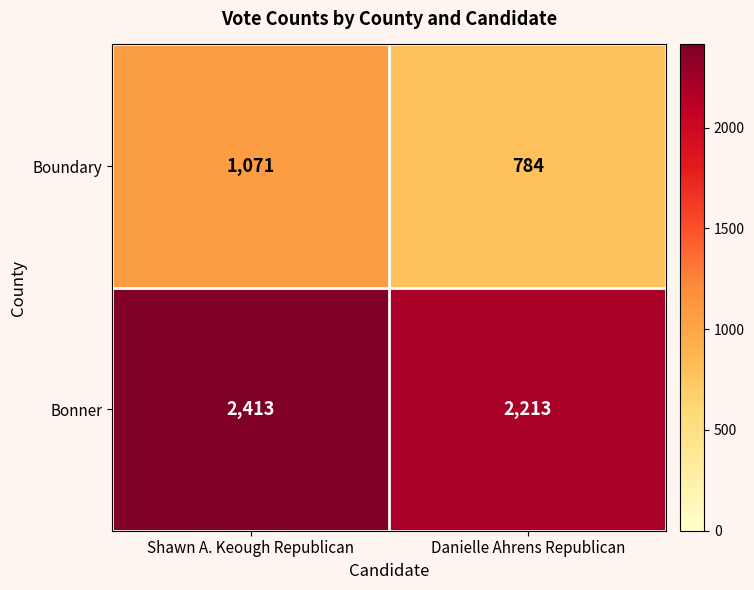

List the labels in order of Bonner value, largest first.

Shawn A. Keough Republican, Danielle Ahrens Republican